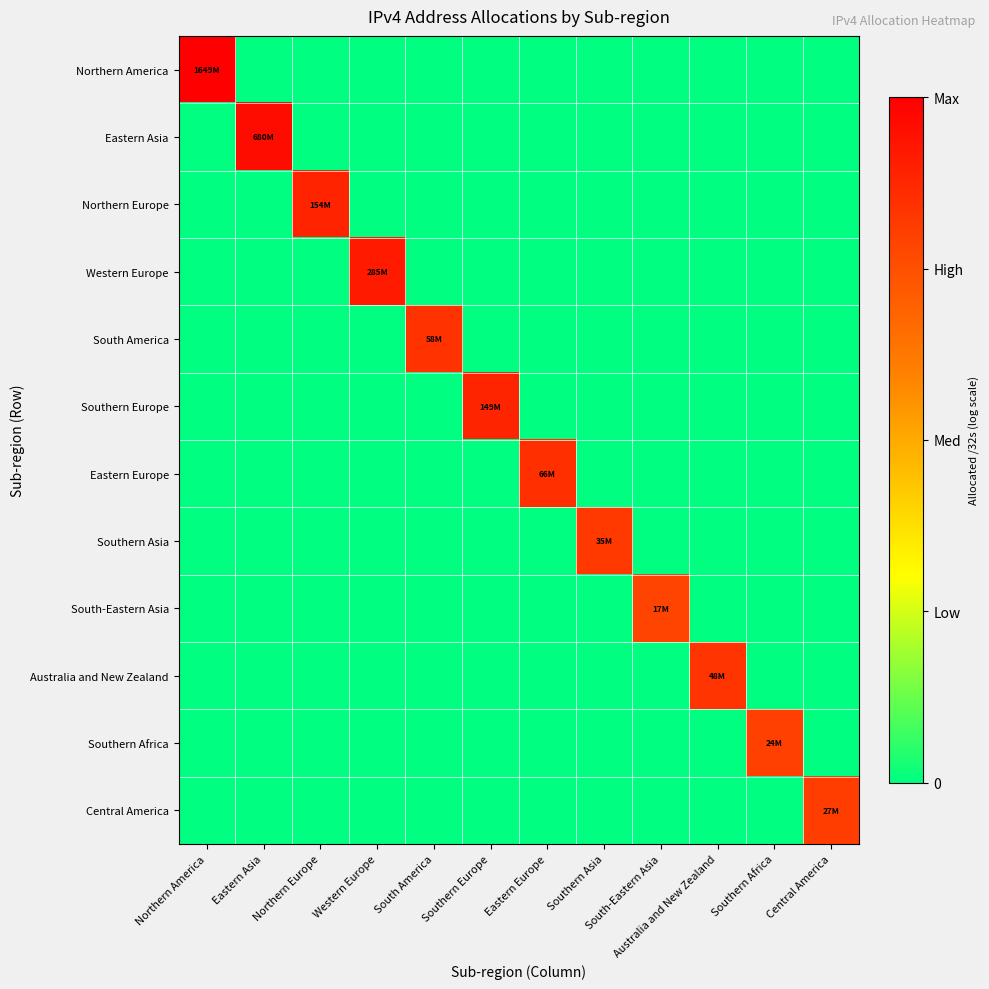

Which series has the largest range (max minus min)?

Northern America